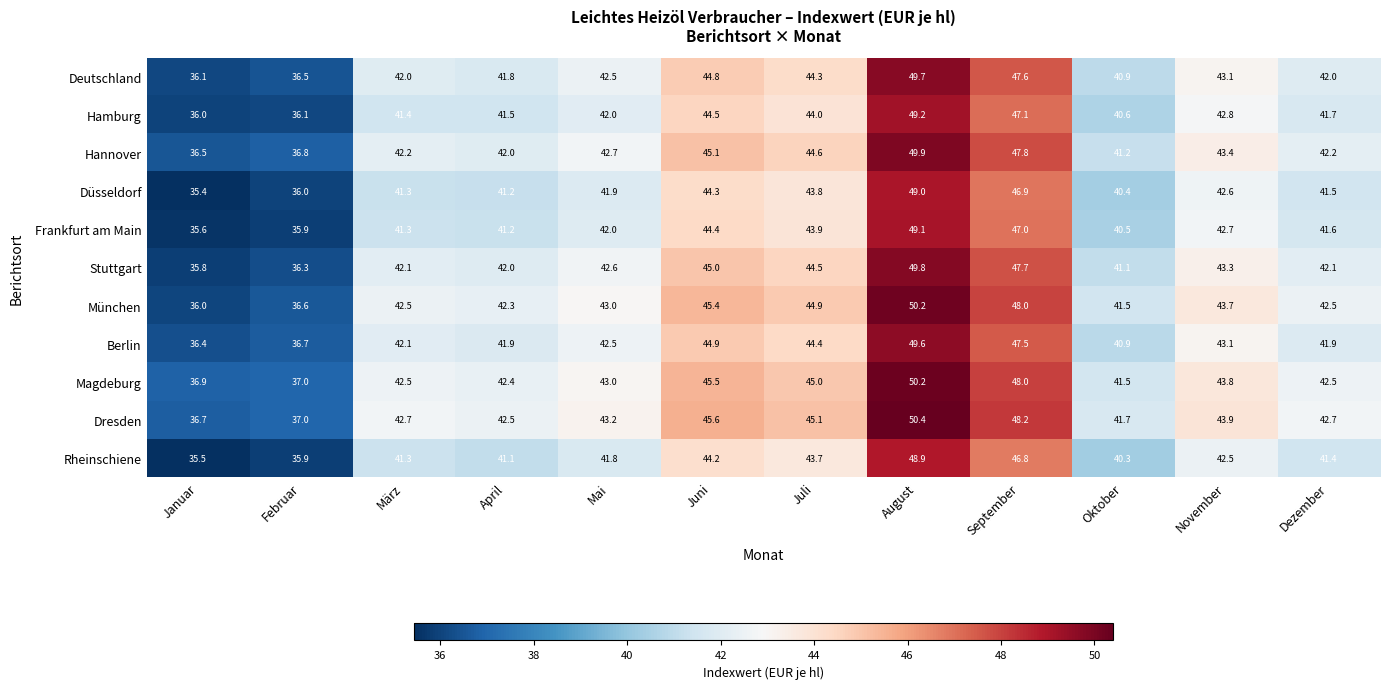

The Rheinschiene series shows 44.2 at Juni. True or false?

True